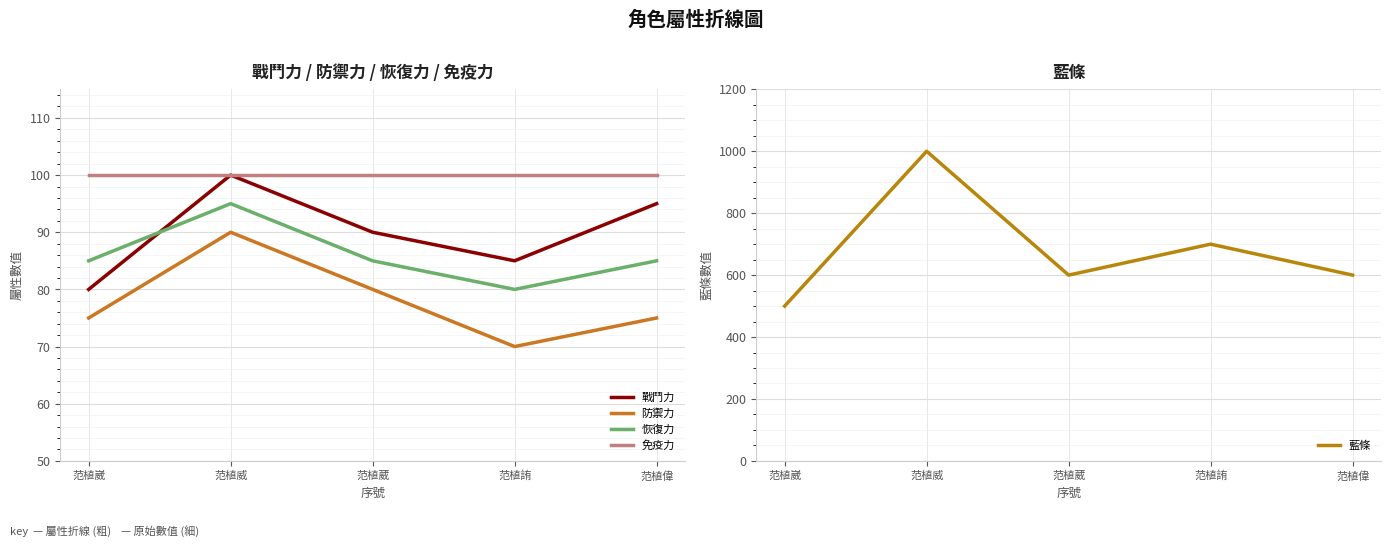

Reading right to left, list all the values displayed in this chart.

戰鬥力: 范植偉=95	范植詴=85	范植葳=90	范植威=100	范植崴=80
防禦力: 范植偉=75	范植詴=70	范植葳=80	范植威=90	范植崴=75
恢復力: 范植偉=85	范植詴=80	范植葳=85	范植威=95	范植崴=85
免疫力: 范植偉=100	范植詴=100	范植葳=100	范植威=100	范植崴=100
藍條: 范植偉=600	范植詴=700	范植葳=600	范植威=1000	范植崴=500